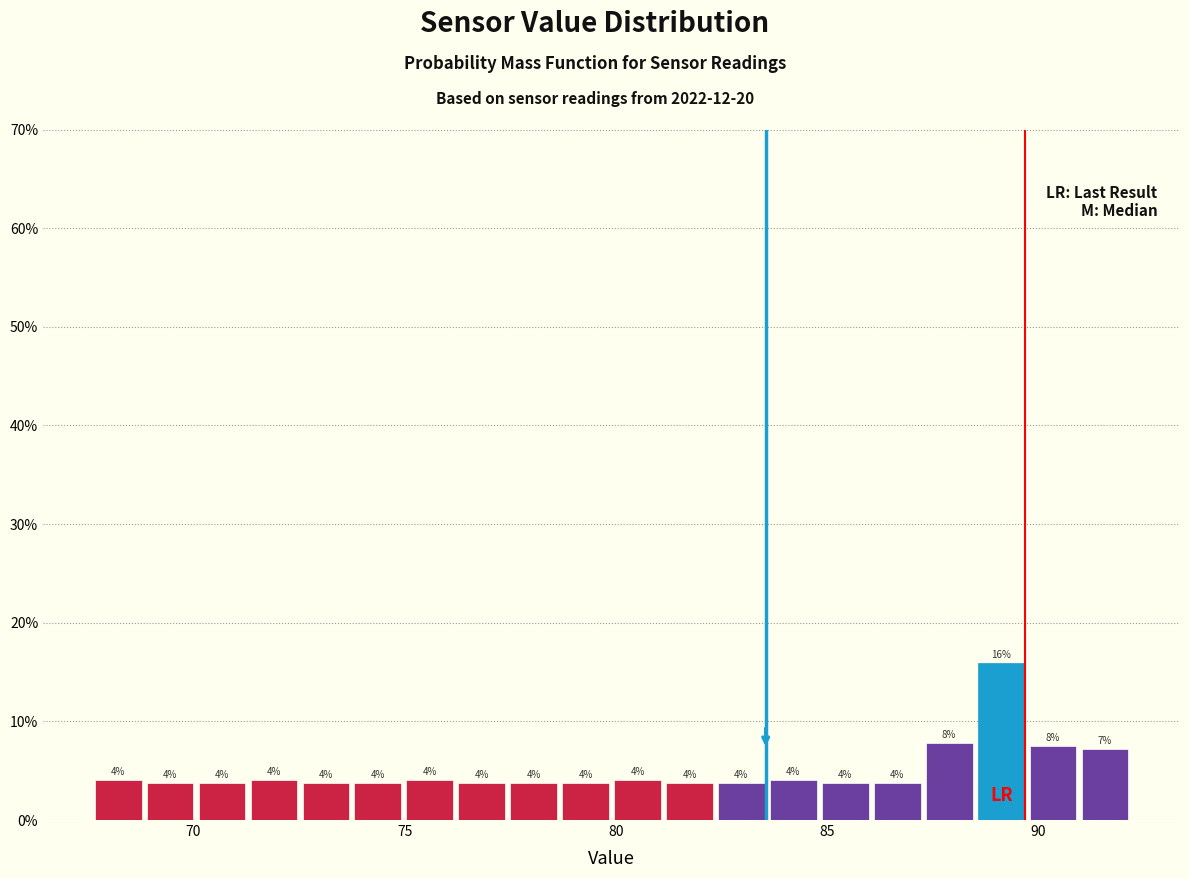

Read against the x-axis, roughly where is the centre of the tallest bar?

89.0